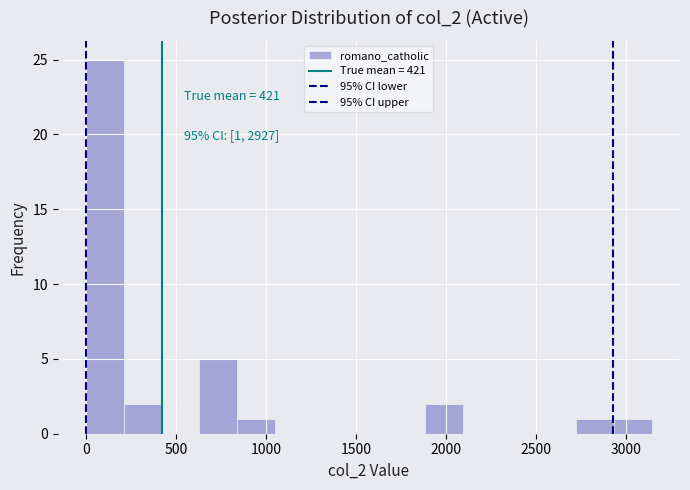

Which range on the x-axis has the tallest bar?

0 to 200